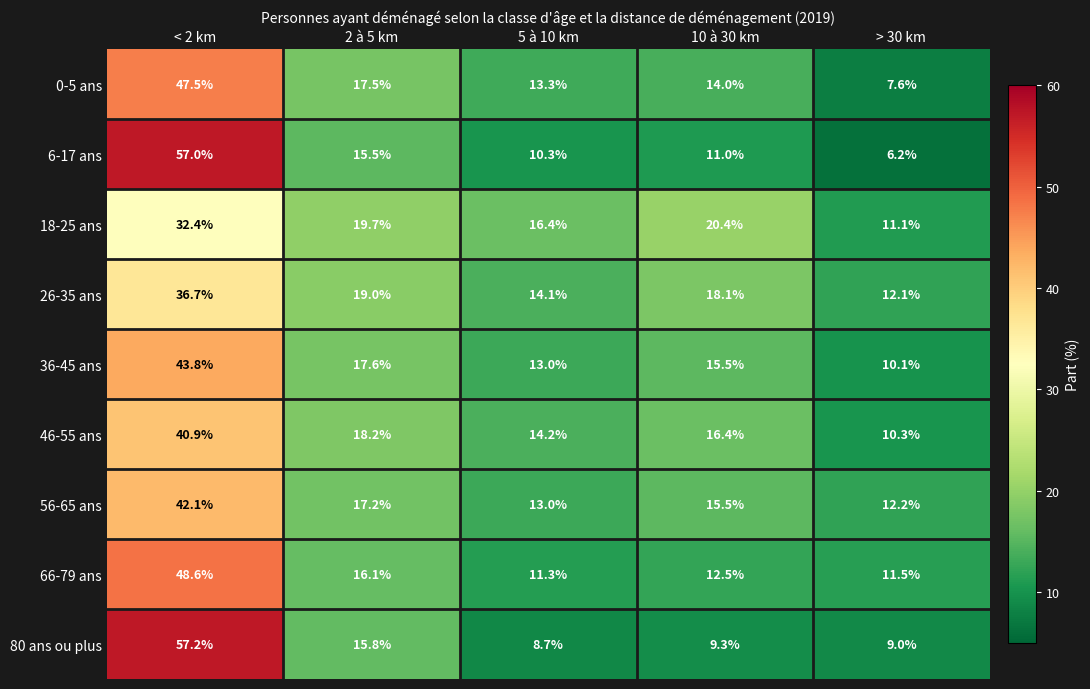

True or false: 26-35 ans has a value of 12.4 at < 2 km.

False